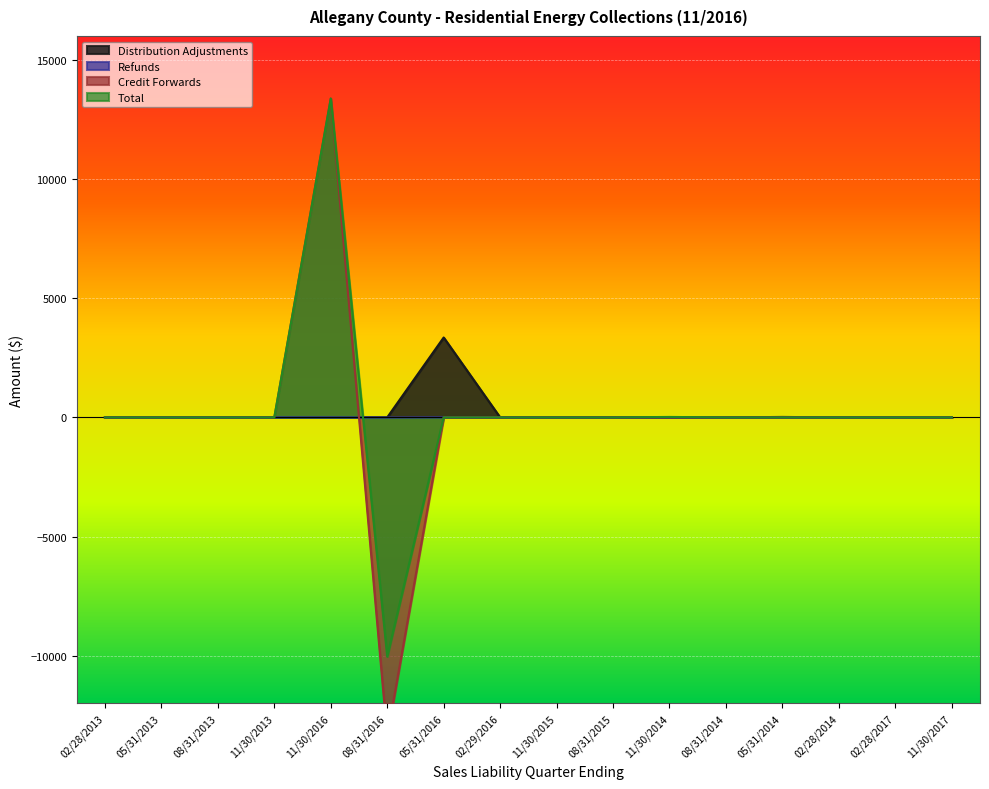

The Distribution Adjustments series shows 0.0 at 11/30/2014. True or false?

True